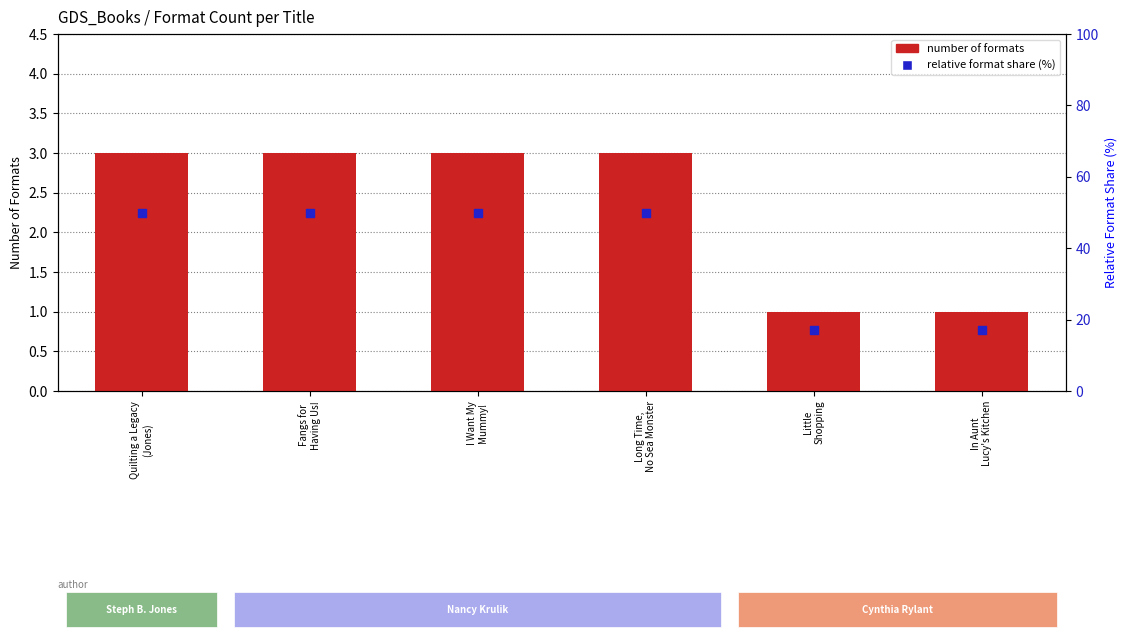

At how many categories does at least one series exceed 22?

4